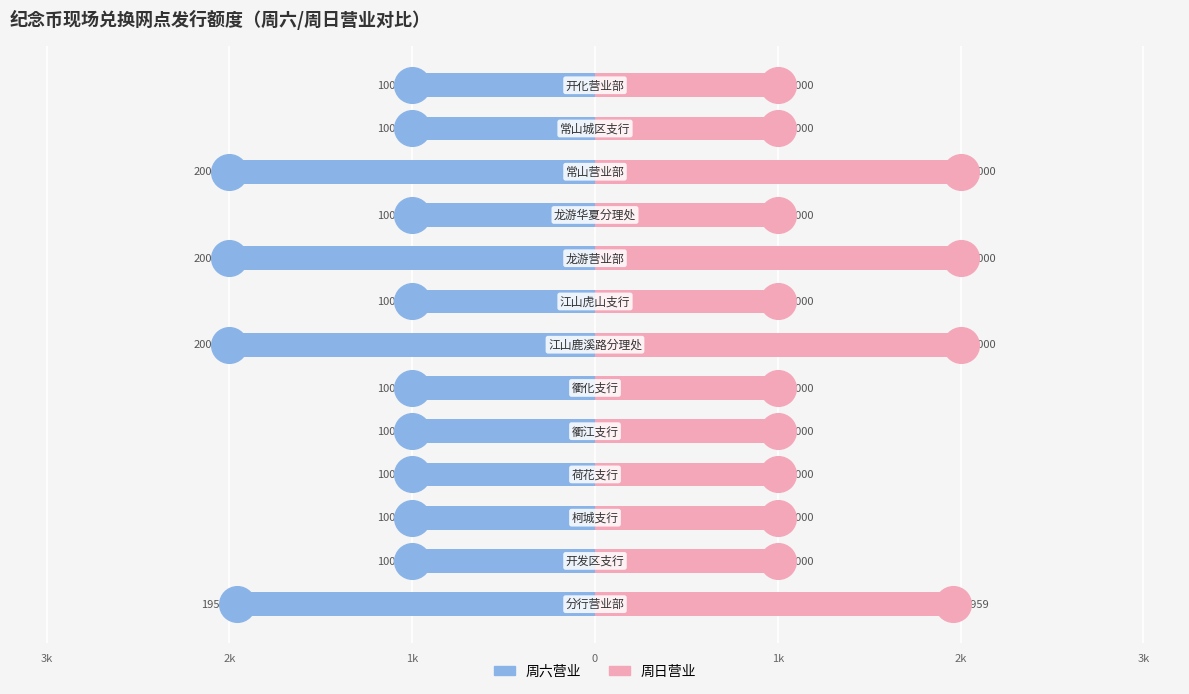

Which series has the widest spread of Y values?

周六营业